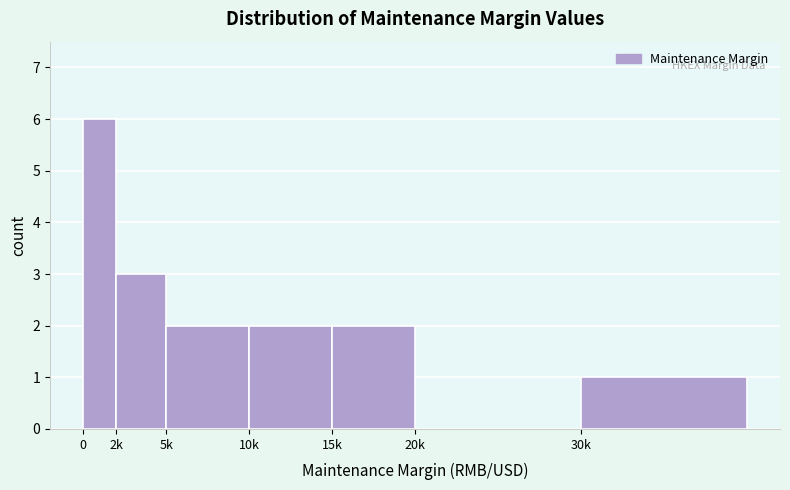

Reading right to left, what are all the values shown in this chart?

30k=1	20k=0	15k=2	10k=2	5k=2	2k=3	0=6